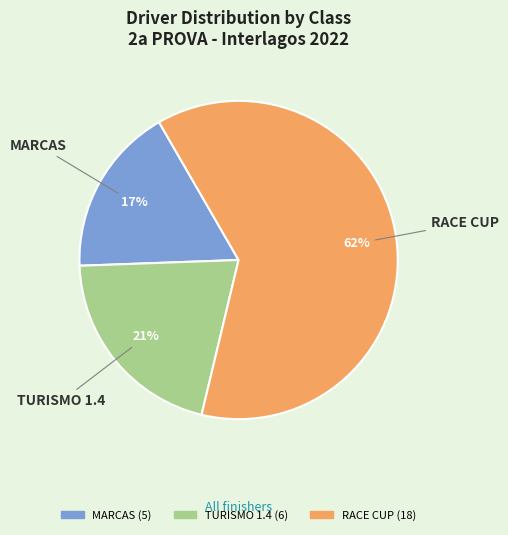

What percentage is the MARCAS slice, to the nearest percent?

17%